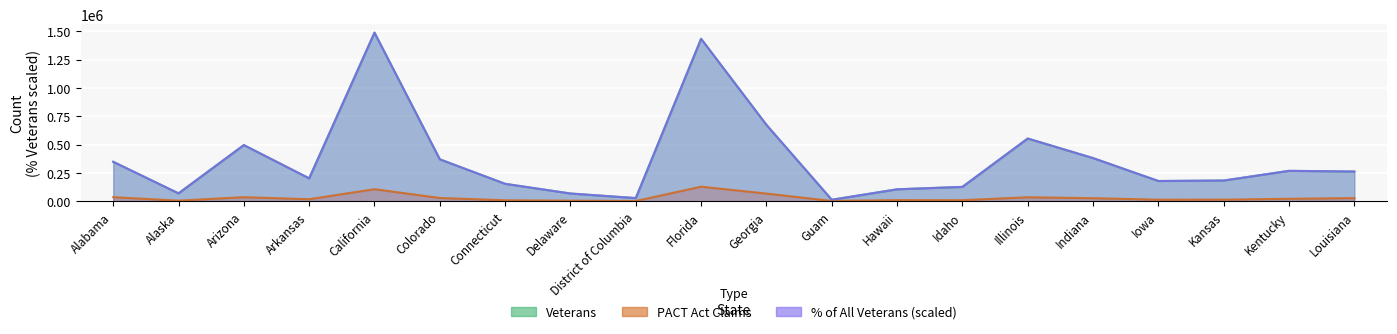

Reading left to right, transcribe all the data shown in this chart.

Veterans: Alabama=347563.0	Alaska=68985.0	Arizona=495039.0	Arkansas=201273.0	California=1487168.0	Colorado=369317.0	Connecticut=153087.0	Delaware=67723.0	District of Columbia=27255.0	Florida=1432720.0	Georgia=673357.0	Guam=12543.0	Hawaii=104765.0	Idaho=126090.0	Illinois=552777.0	Indiana=380161.0	Iowa=177923.0	Kansas=182120.0	Kentucky=267611.0	Louisiana=261789.0
PACT Claims: Alabama=35561.0	Alaska=4620.0	Arizona=35358.0	Arkansas=17323.0	California=105824.0	Colorado=28298.0	Connecticut=7935.0	Delaware=4463.0	District of Columbia=1684.0	Florida=128047.0	Georgia=67019.0	Guam=2127.0	Hawaii=9420.0	Idaho=8843.0	Illinois=34540.0	Indiana=26489.0	Iowa=13040.0	Kansas=13637.0	Kentucky=21173.0	Louisiana=27210.0
Pct Veterans: Alabama=347529.0	Alaska=68983.9	Arizona=495023.1	Arkansas=201275.9	California=1487168.0	Colorado=369300.9	Connecticut=153078.5	Delaware=67724.6	District of Columbia=27246.8	Florida=1432692.6	Georgia=673359.2	Guam=12537.5	Hawaii=104753.3	Idaho=126087.2	Illinois=552783.4	Indiana=380159.5	Iowa=177934.6	Kansas=182132.0	Kentucky=267595.3	Louisiana=261773.7